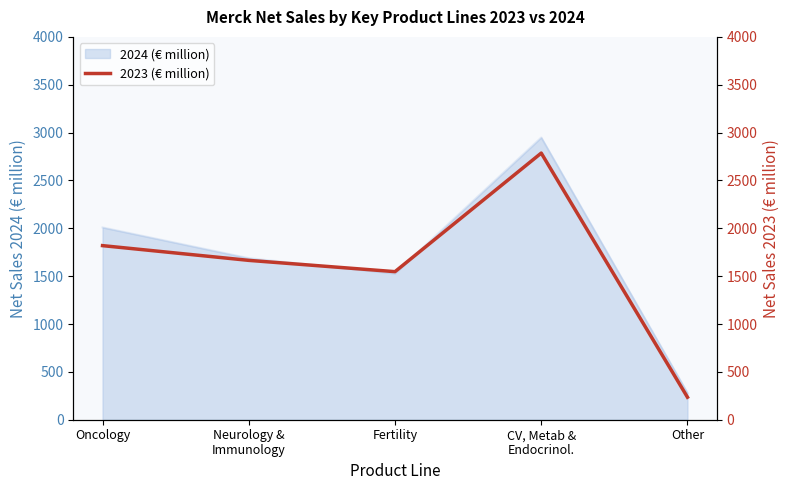

What is the change in value from CV, Metab &
Endocrinol. to Other?

-2551